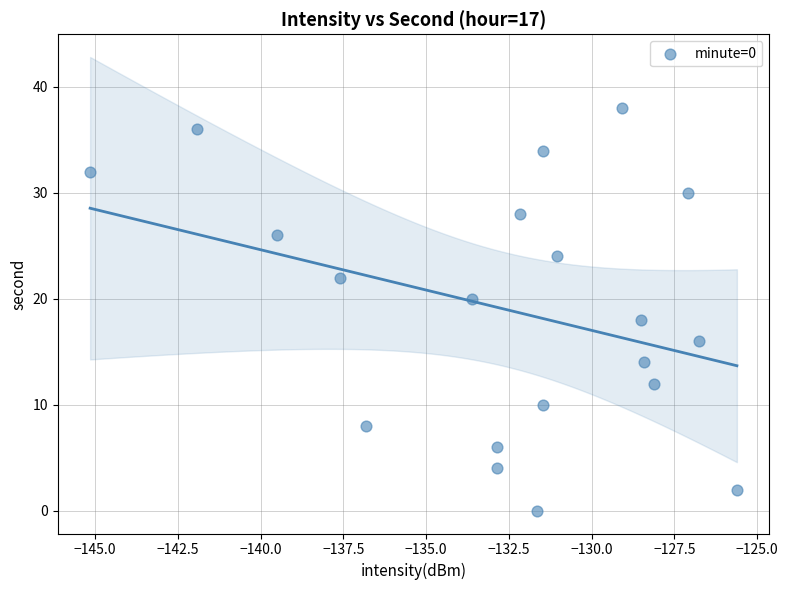

What is the range of Y values (max minus min)?

38